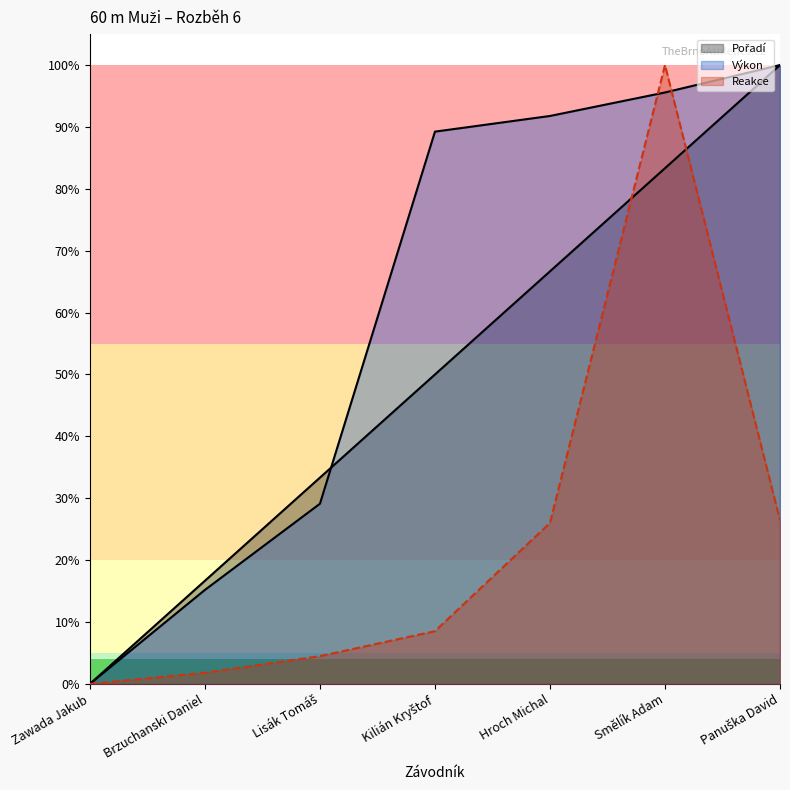

How many positive values does the Výkon series have?

6